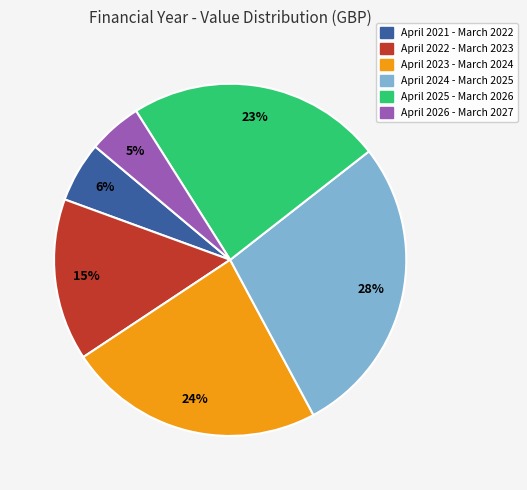

Is there a majority slice in this chart?

No